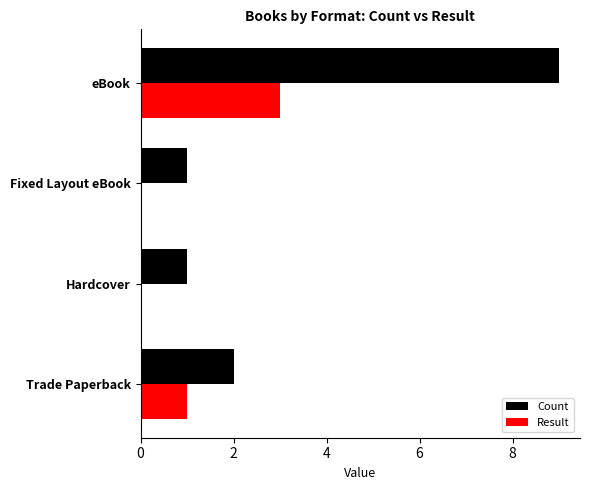

Where is Count nearest to the value 5?

Trade Paperback